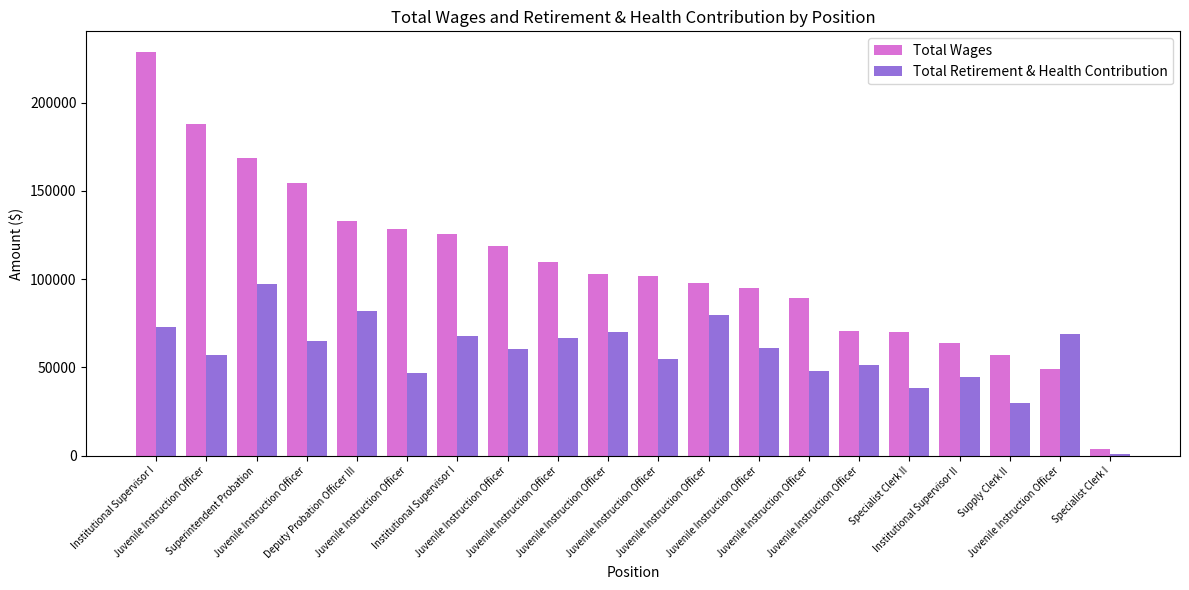

List the series in order of their overall mean, highest first.

Total Wages, Total Retirement & Health Contribution